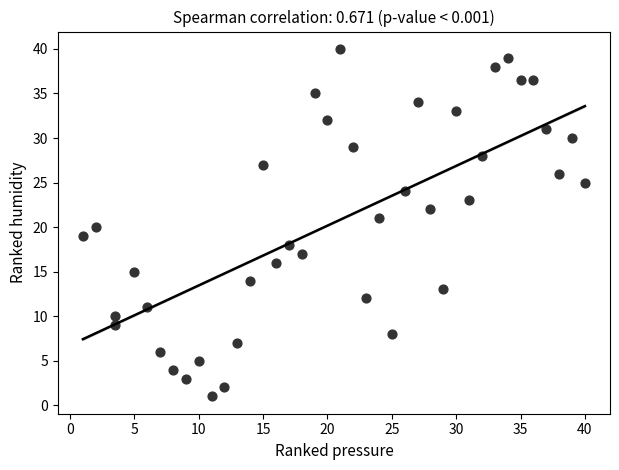

What is the range of X values (max minus min)?

39.0